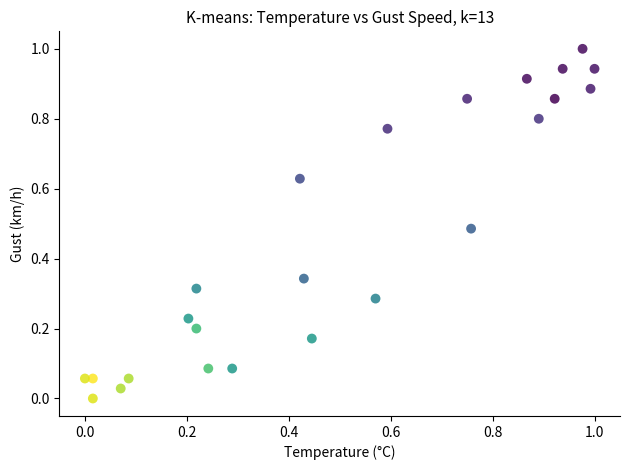

What is the range of X values (max minus min)?

1.0